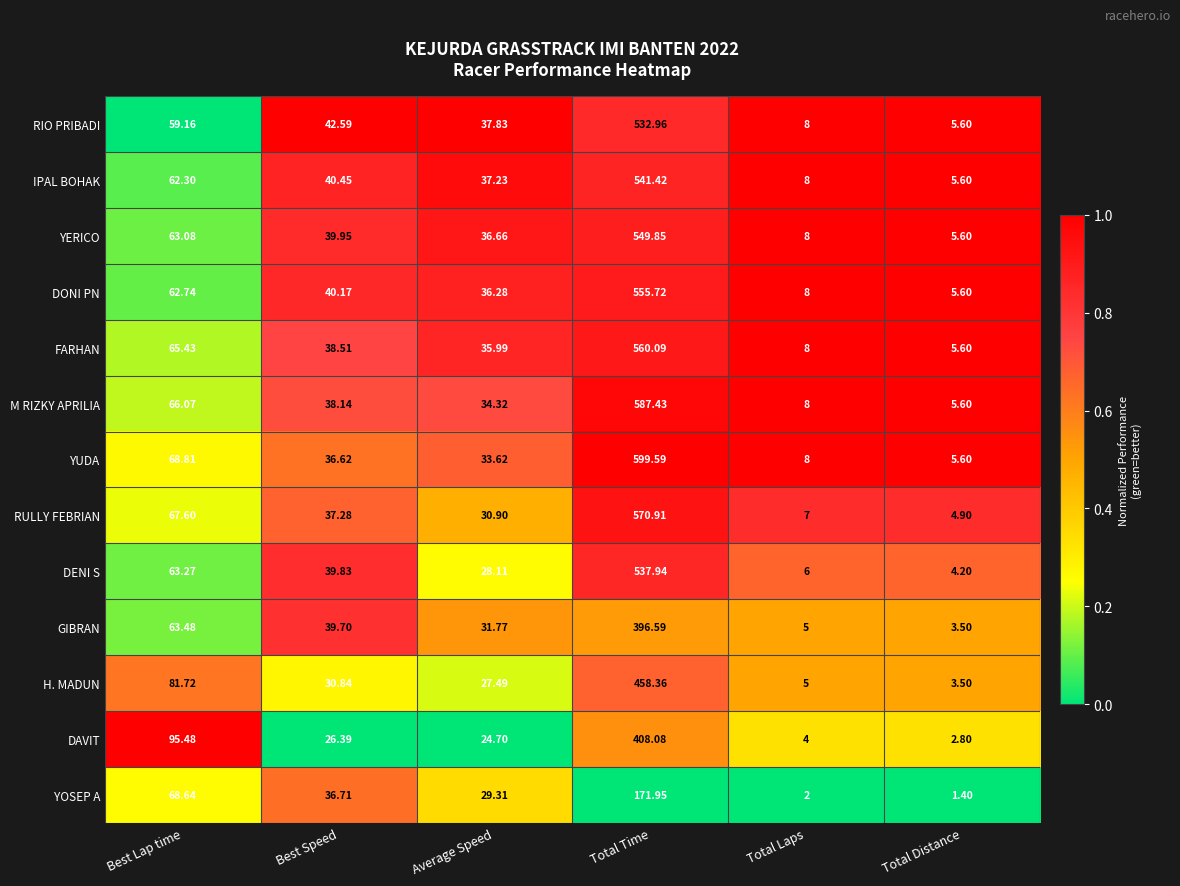

Between Best Speed and Total Time, which series saw the biggest shift?

YUDA